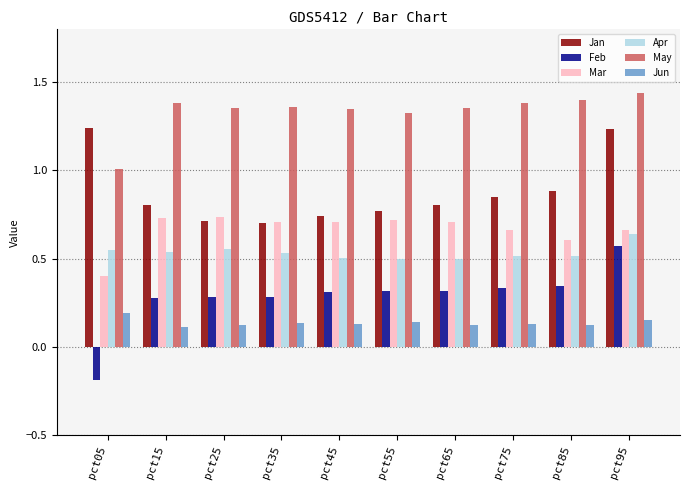

How many bars are there in total?

60